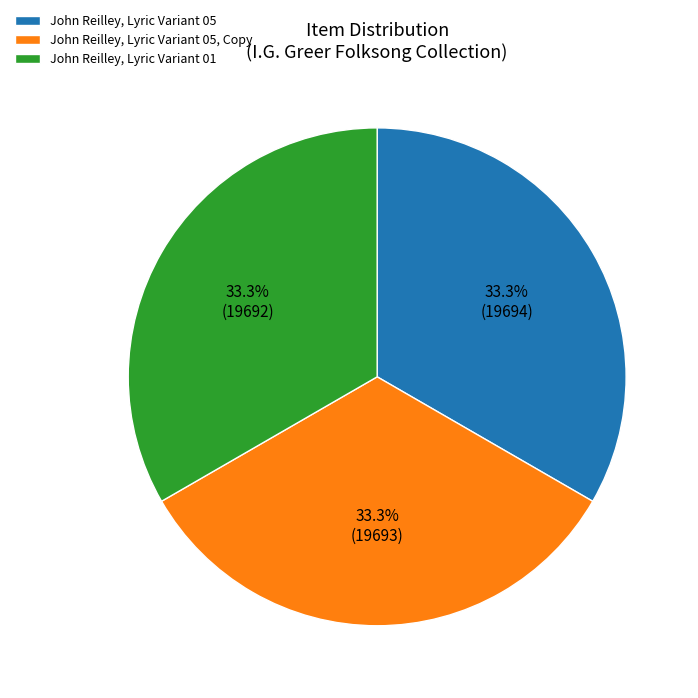

To the nearest percent, what percentage of the pie is John Reilley, Lyric Variant 05?

33%